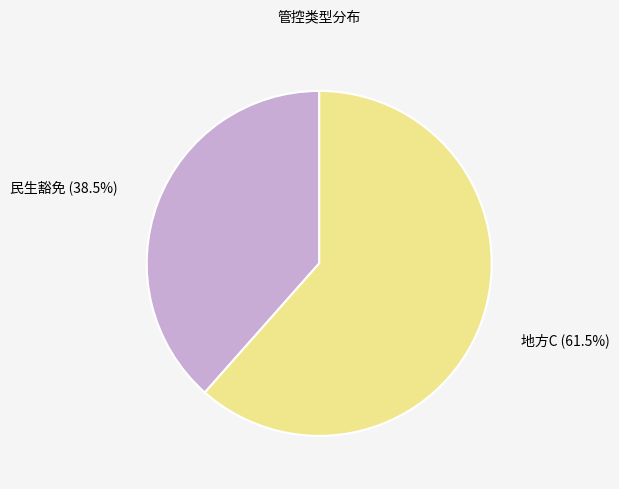

How many segments does this pie chart have?

2